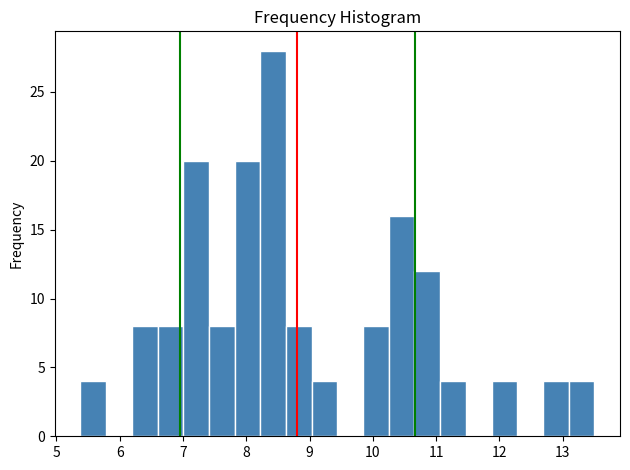

Which range on the x-axis has the tallest bar?

8.2 to 8.6